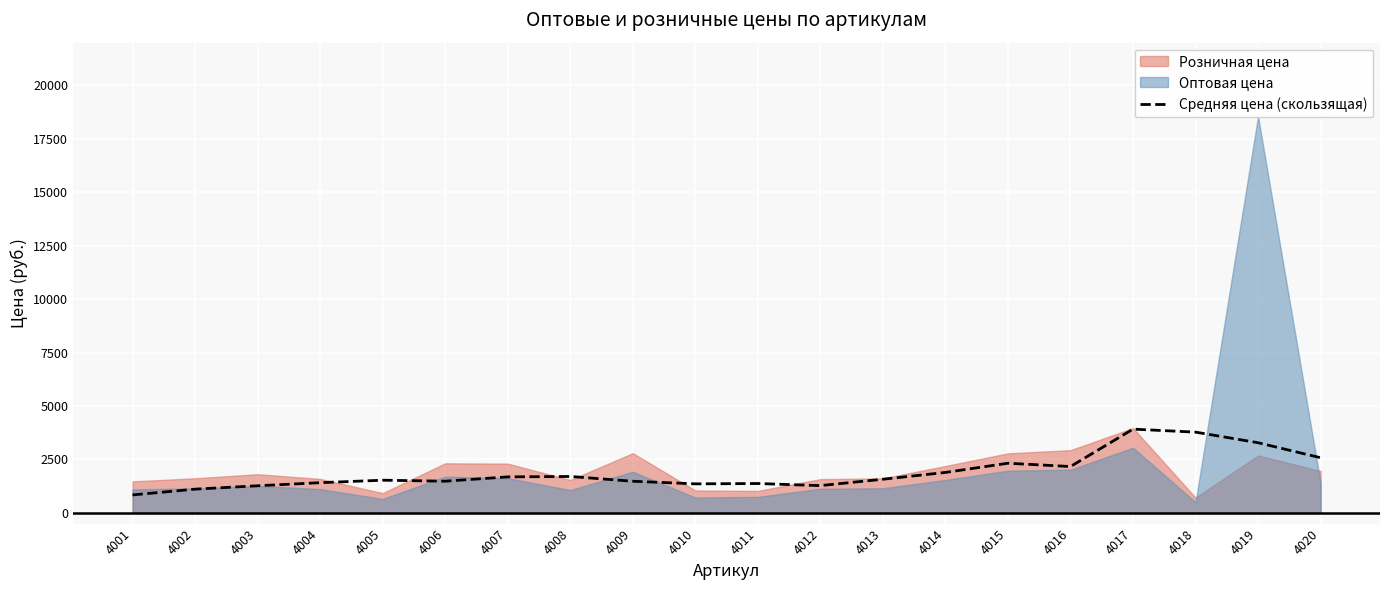

Reading left to right, extract all data points from this chart.

841.3	1111.8	1269.8	1413.7	1530.1	1483.8	1685.3	1704.3	1480.9	1358.9	1374.9	1276.6	1575.6	1893.4	2324.4	2169.3	3919.1	3778.8	3283.0	2581.0